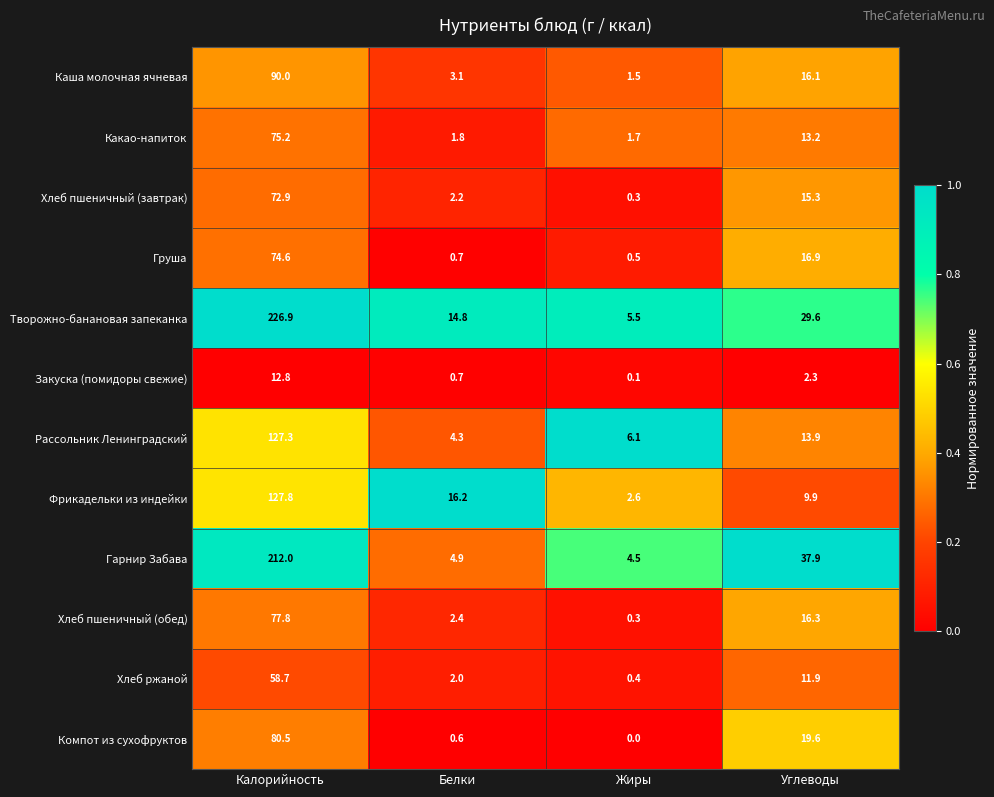

The value of Хлеб пшеничный (обед) at Белки is 2.4. True or false?

True